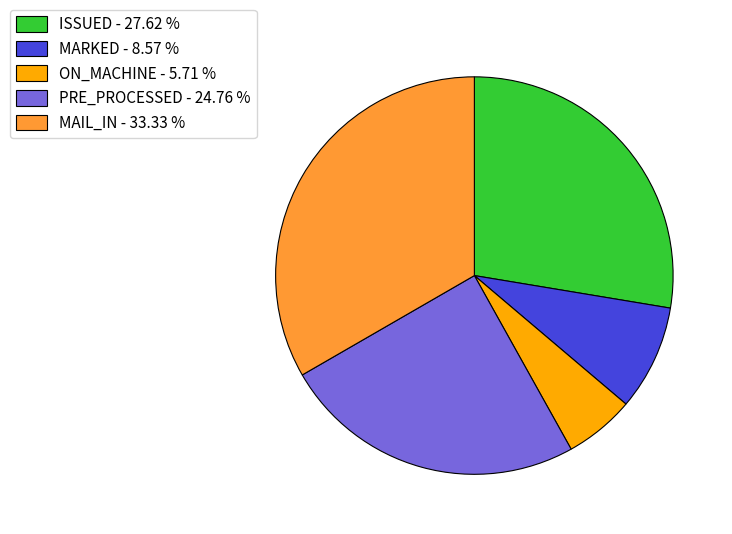

Between ISSUED - 27.62 % and ON_MACHINE - 5.71 %, which is larger?

ISSUED - 27.62 %